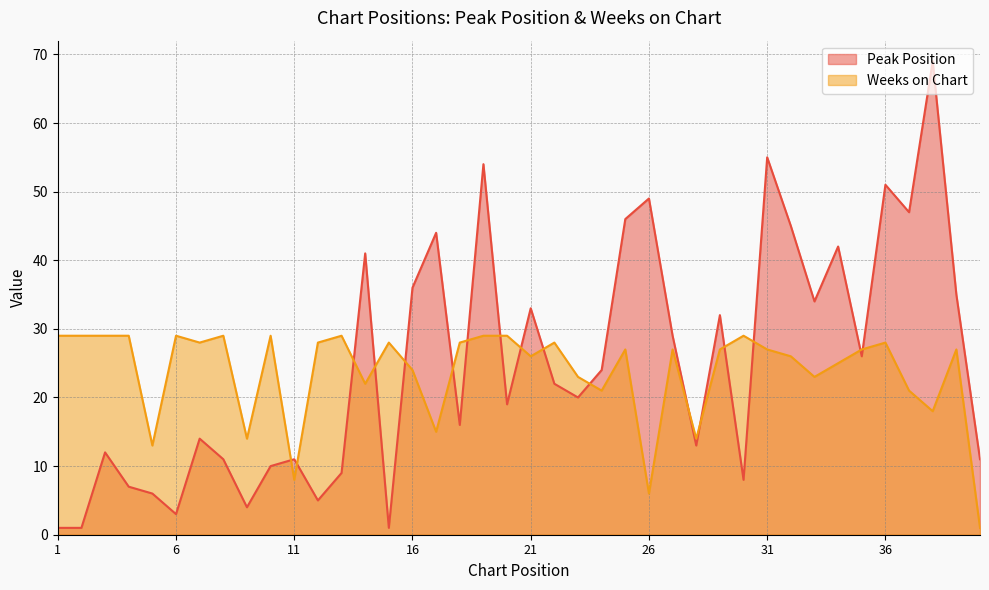

Rank the series by their maximum value, from lowest to highest.

Weeks on Chart, Peak Position